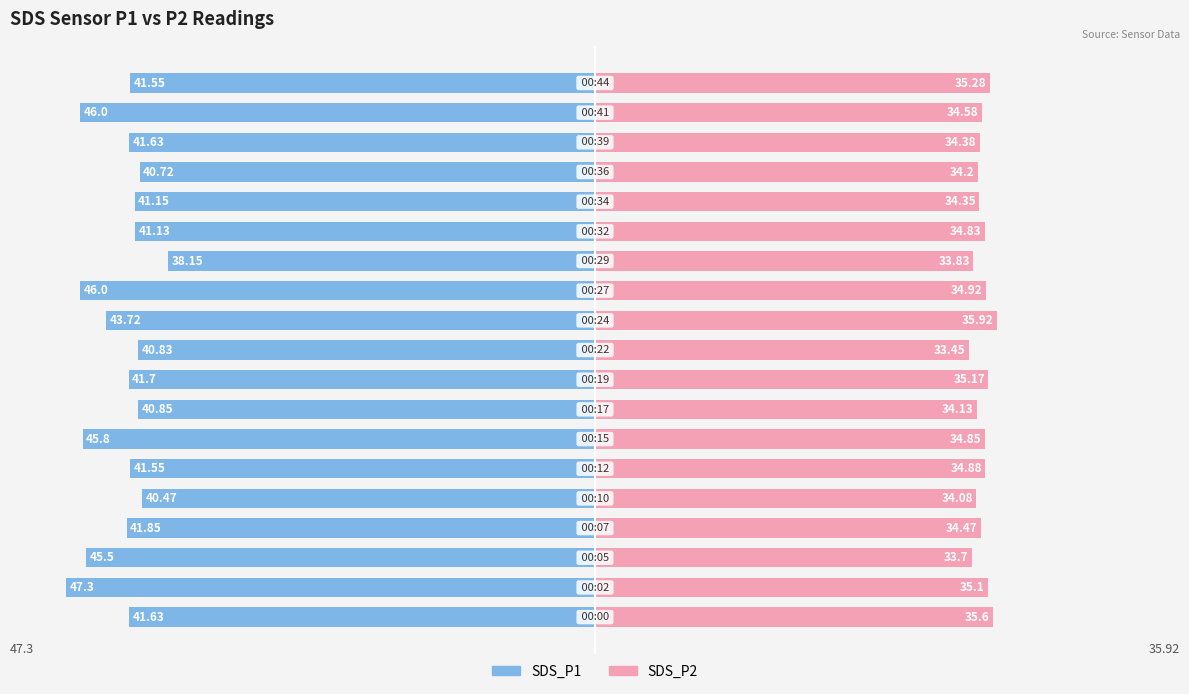

How many data points in SDS_P2 are above 34?

16